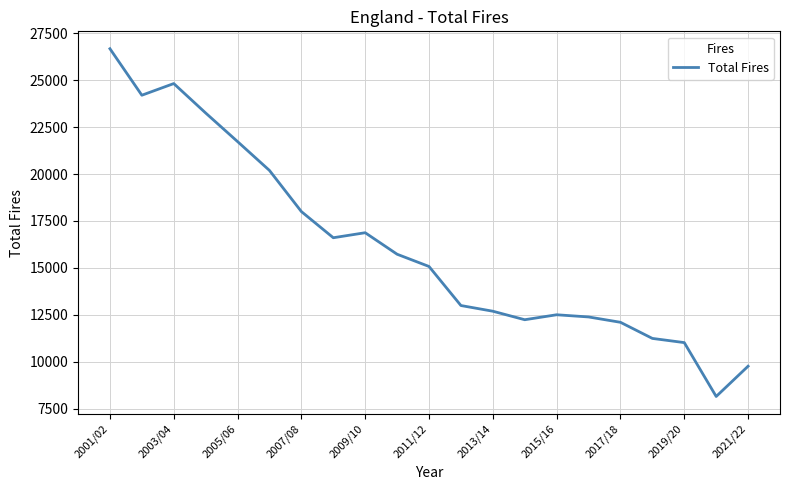

What is the greatest value displayed?

26670